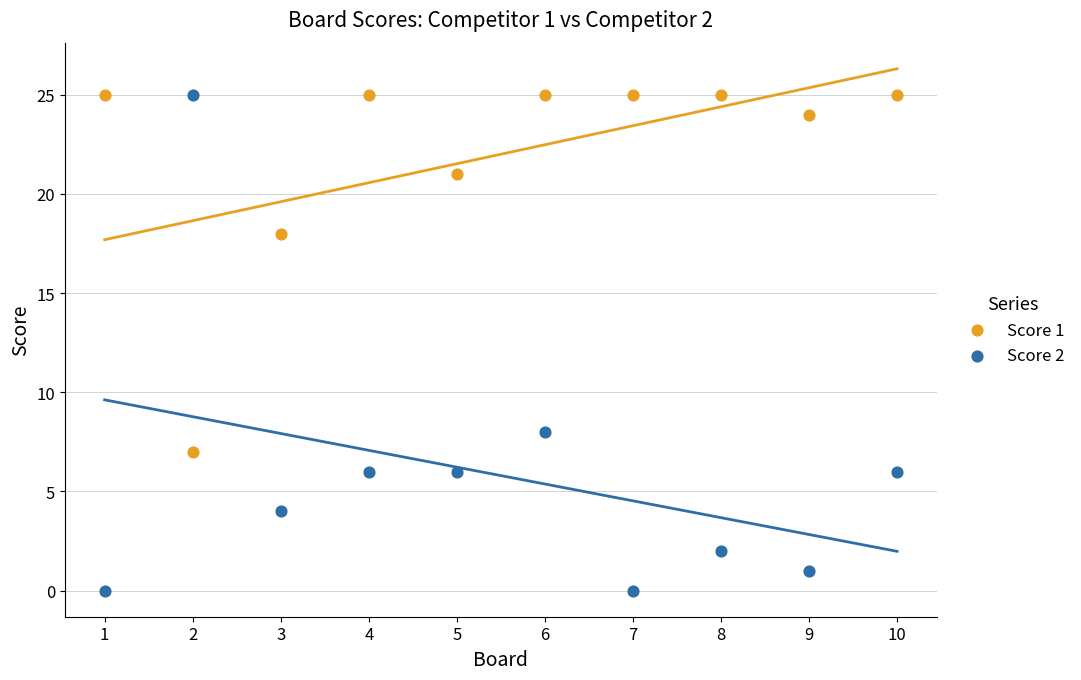

Which series has the widest spread of Y values?

Score 2